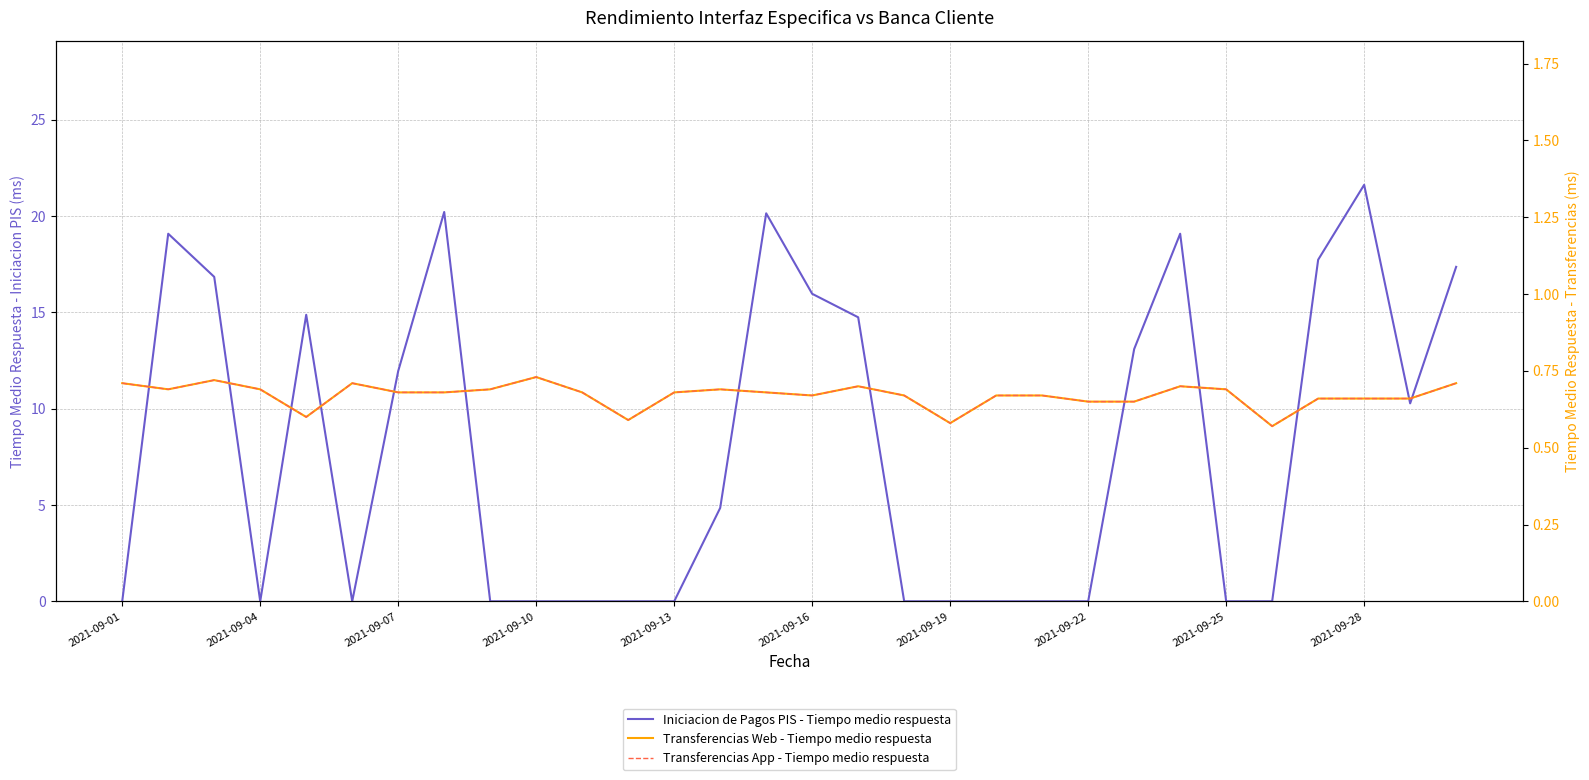

Rank the series at 16 from highest to lowest value.

Iniciacion de Pagos PIS - Tiempo medio respuesta, Transferencias Web - Tiempo medio respuesta, Transferencias App - Tiempo medio respuesta